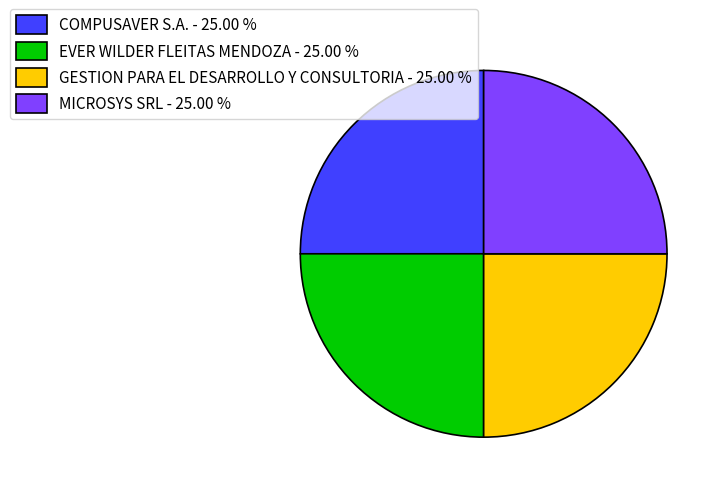

Is MICROSYS SRL - 25.00 % the majority of the pie?

No